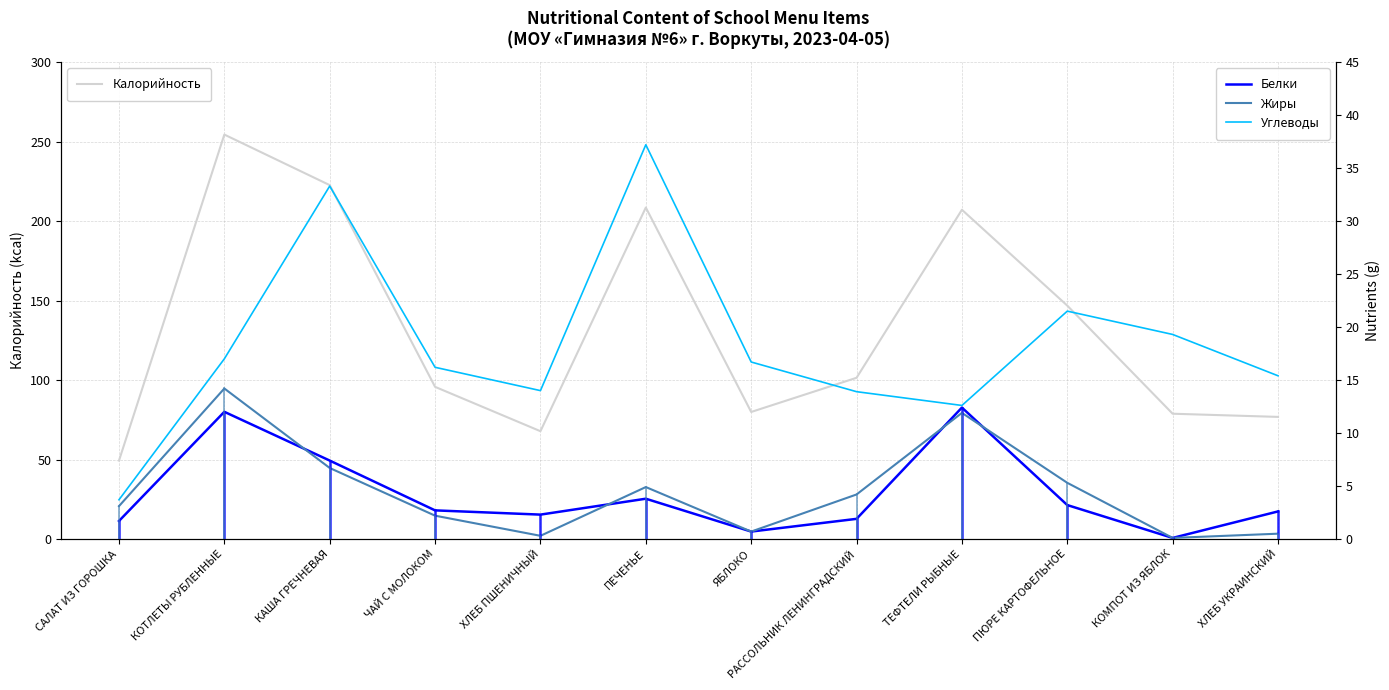

How many values in the Жиры series are below 4?

6